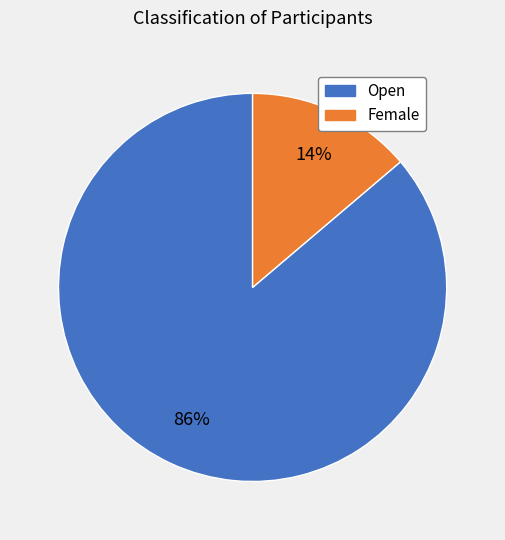

To the nearest percent, what is the difference between the largest and smallest slice percentages?

72%